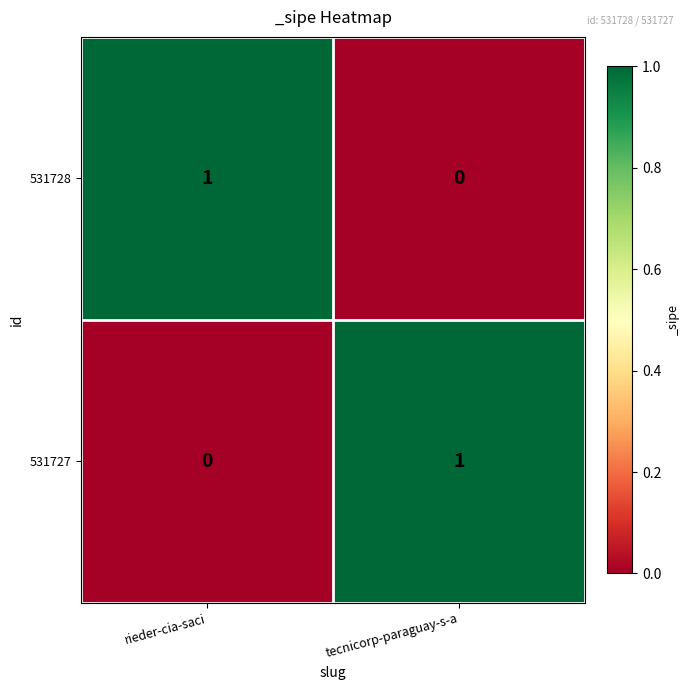

Which category has the highest value in the 531727 series?

tecnicorp-paraguay-s-a